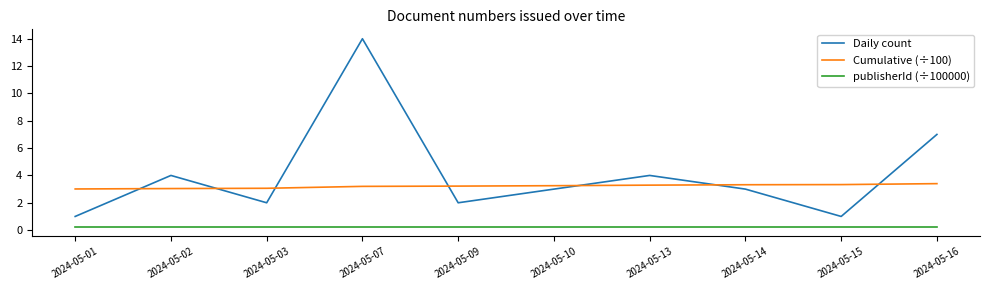

How many lines are shown in the chart?

3